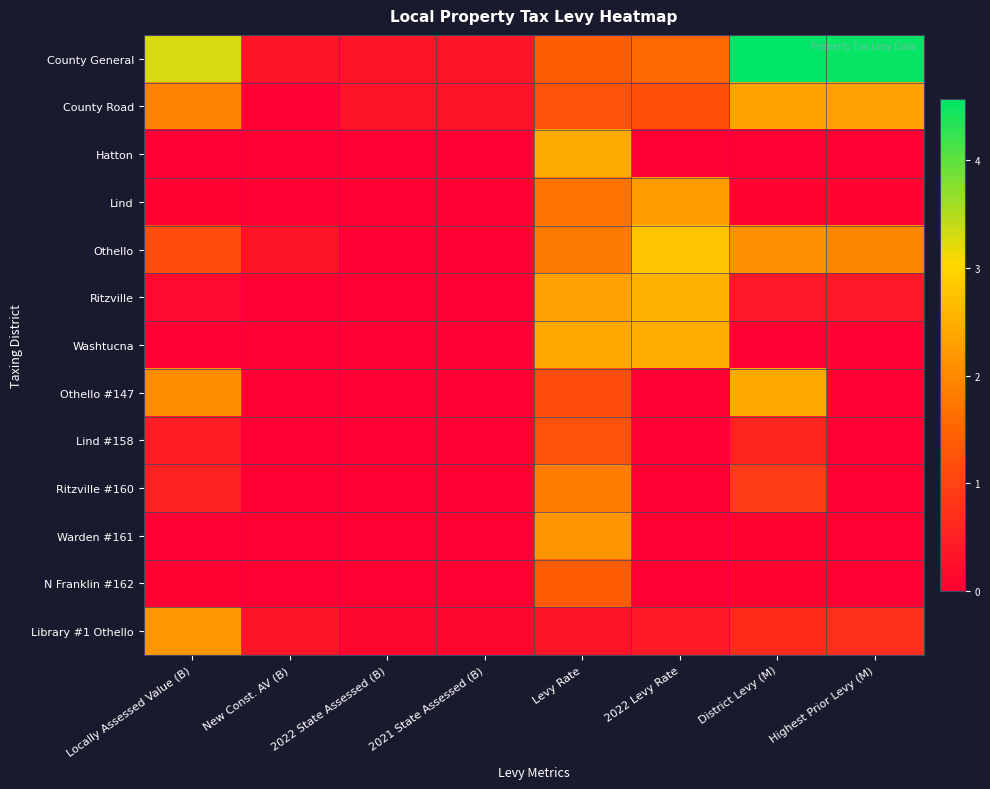

At how many categories does at least one series exceed 2?

5